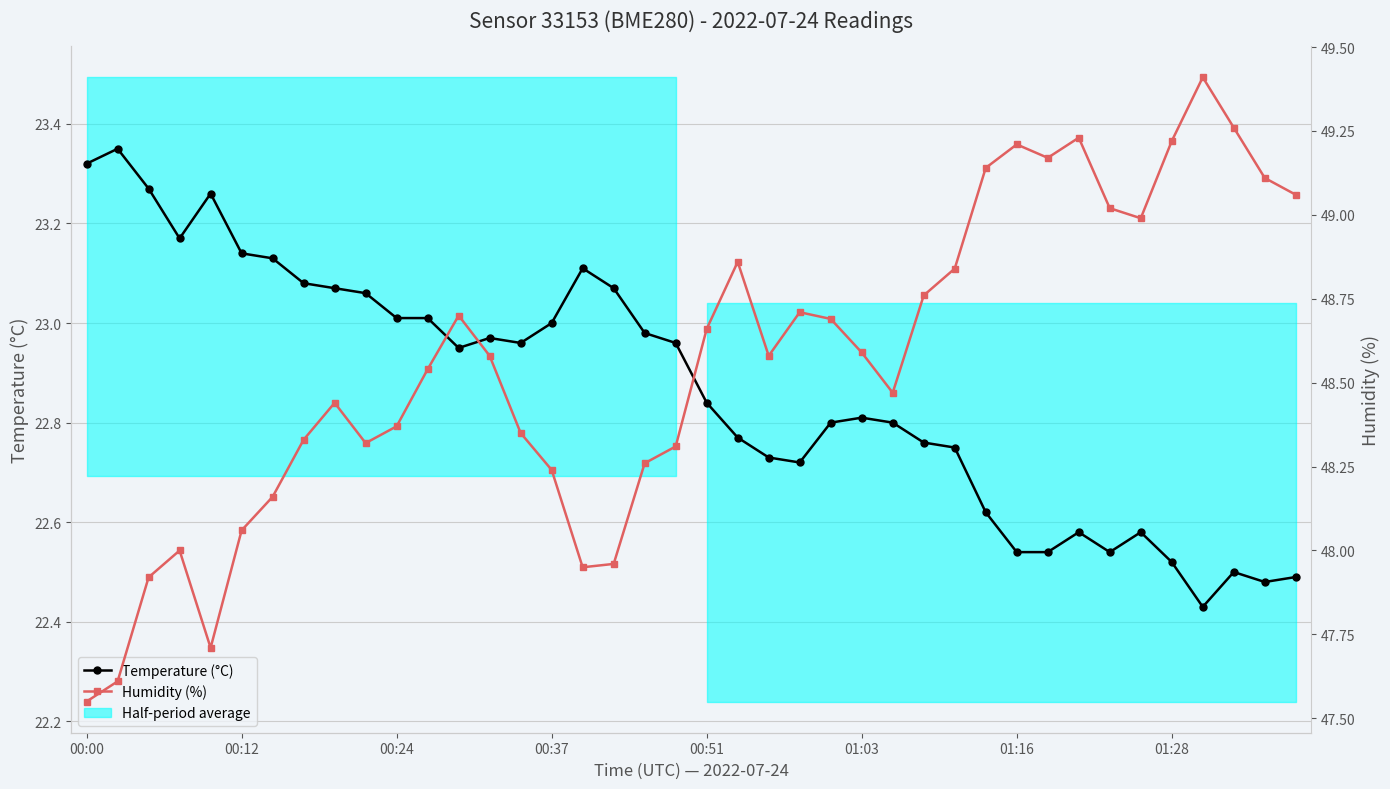

The Humidity (%) series shows 27.9 at 00:00. True or false?

False